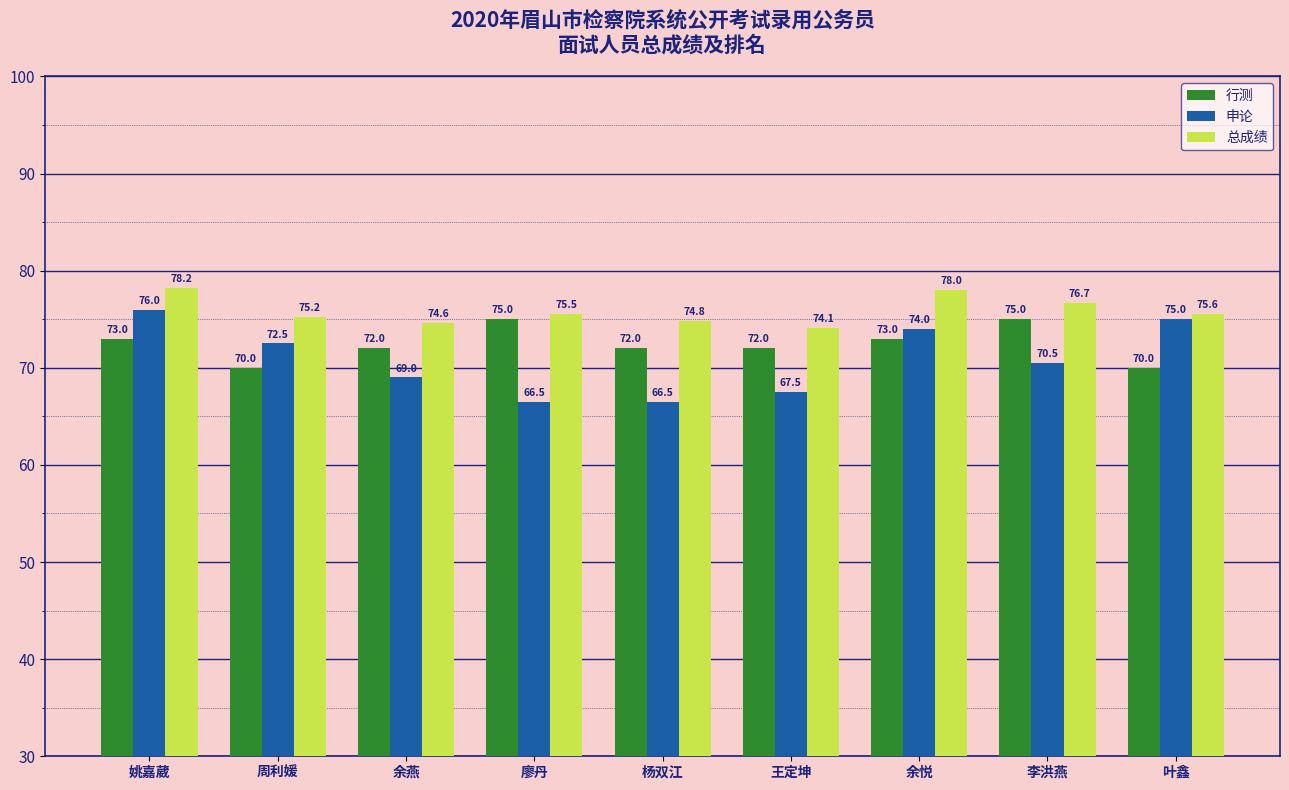

Where is 总成绩 nearest to the value 76?

叶鑫